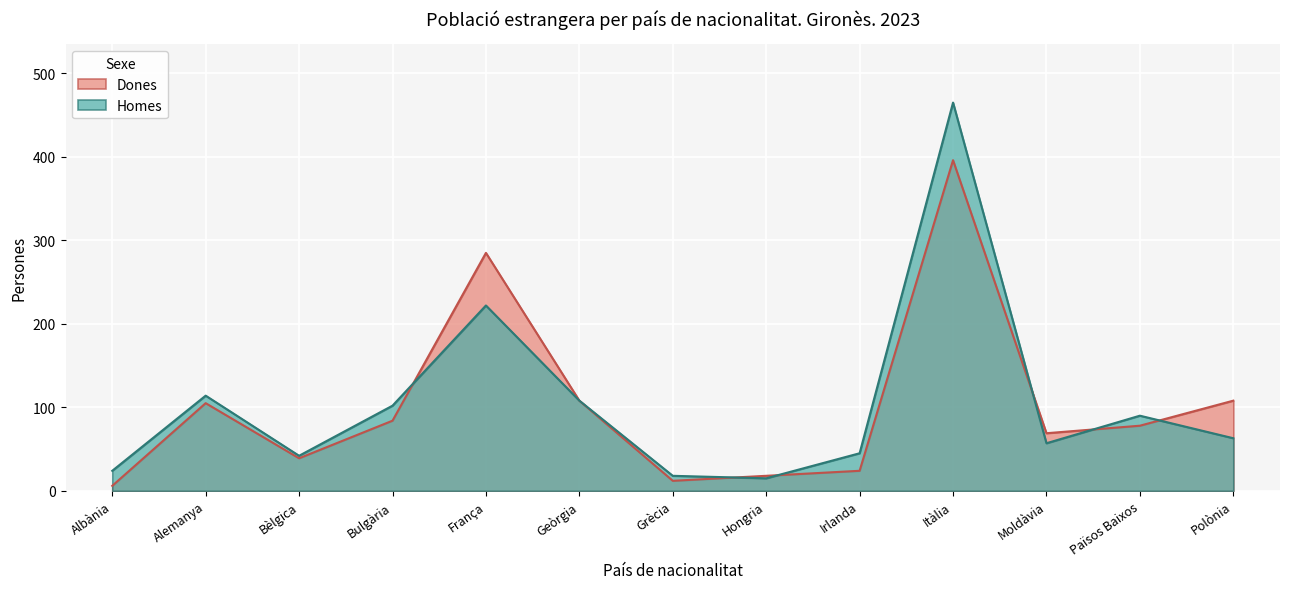

What position from the left is Geòrgia?

6